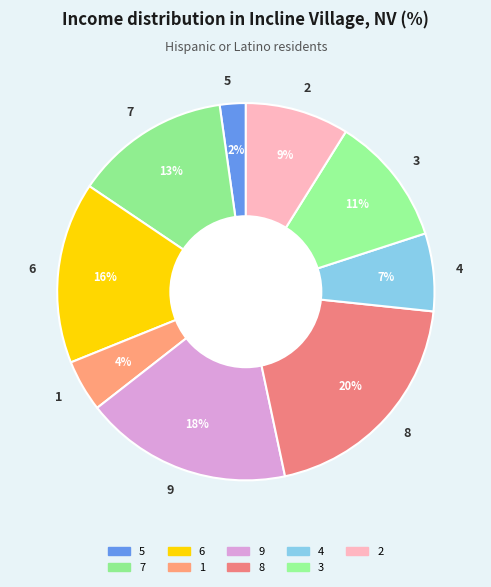

What percentage is the 3 slice, to the nearest percent?

11%